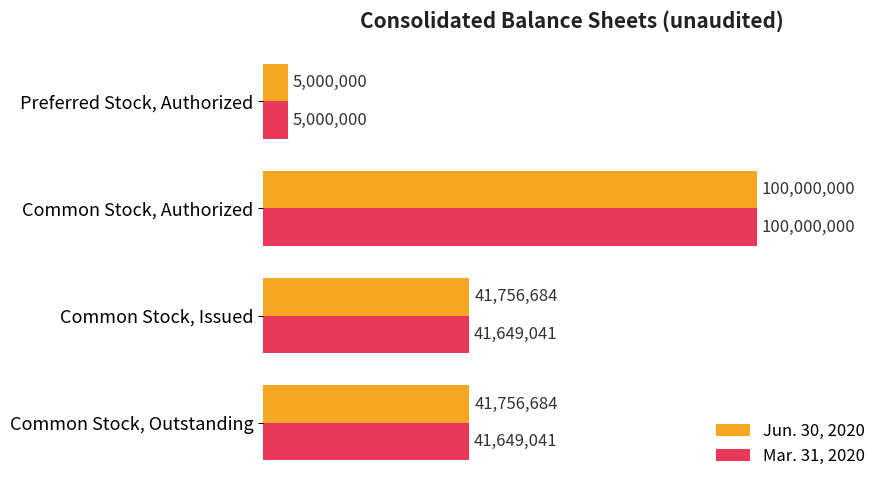

At which label does Jun. 30, 2020 reach its minimum?

Preferred Stock, Authorized